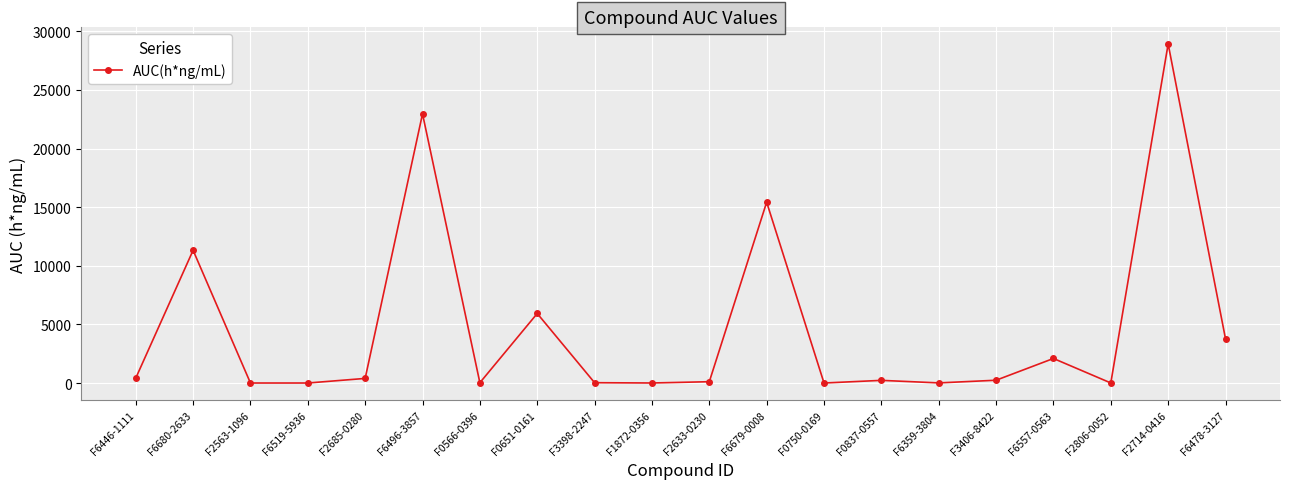

What is the maximum value shown in the chart?

28926.0